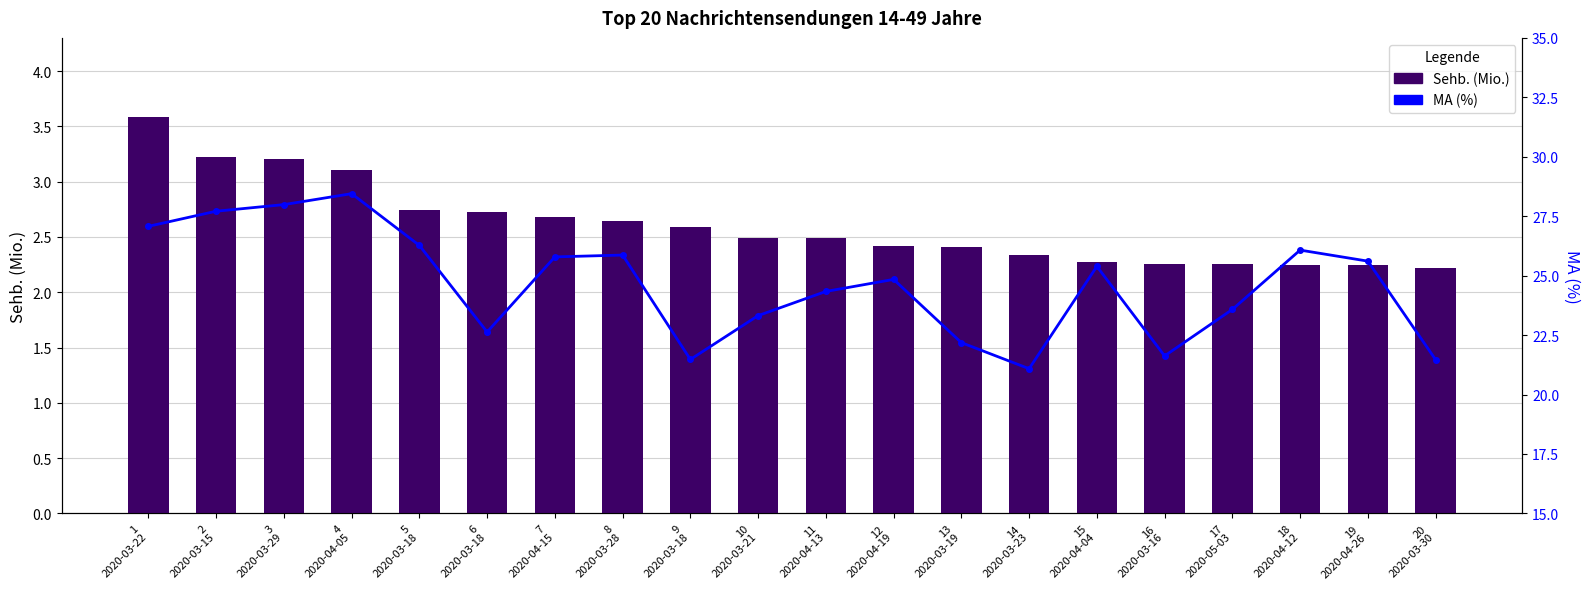

At how many categories does at least one series exceed 18?

20